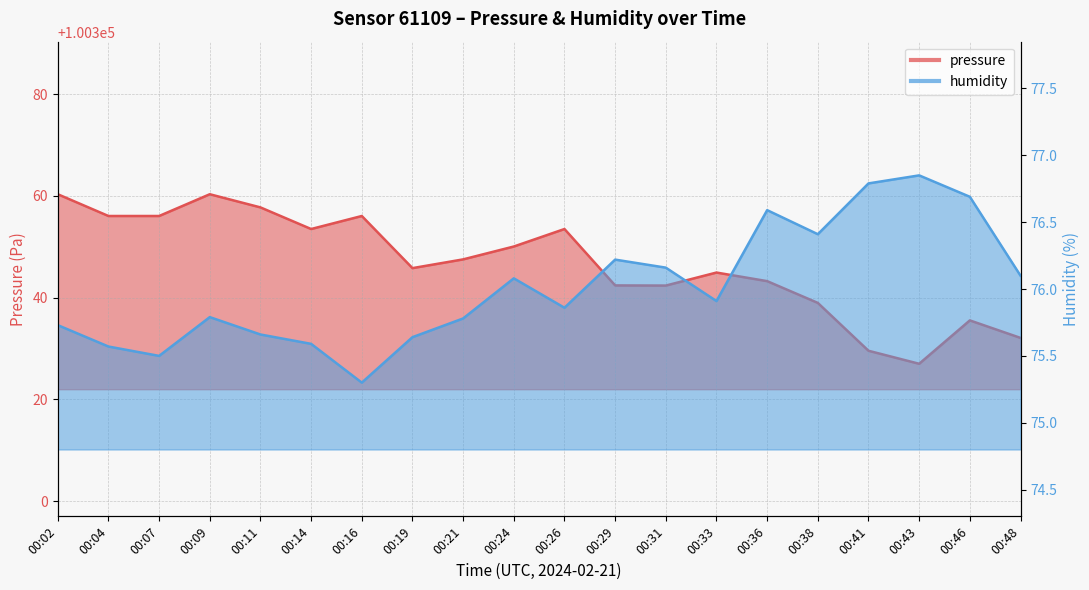

At which label does humidity reach its minimum?

00:16